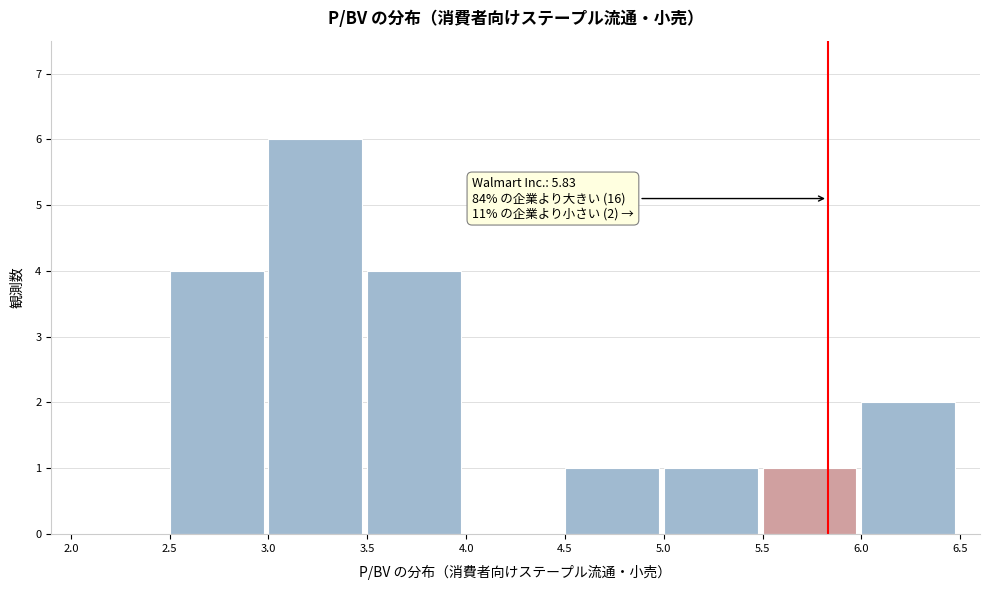

Which range on the x-axis has the tallest bar?

3.0 to 3.5